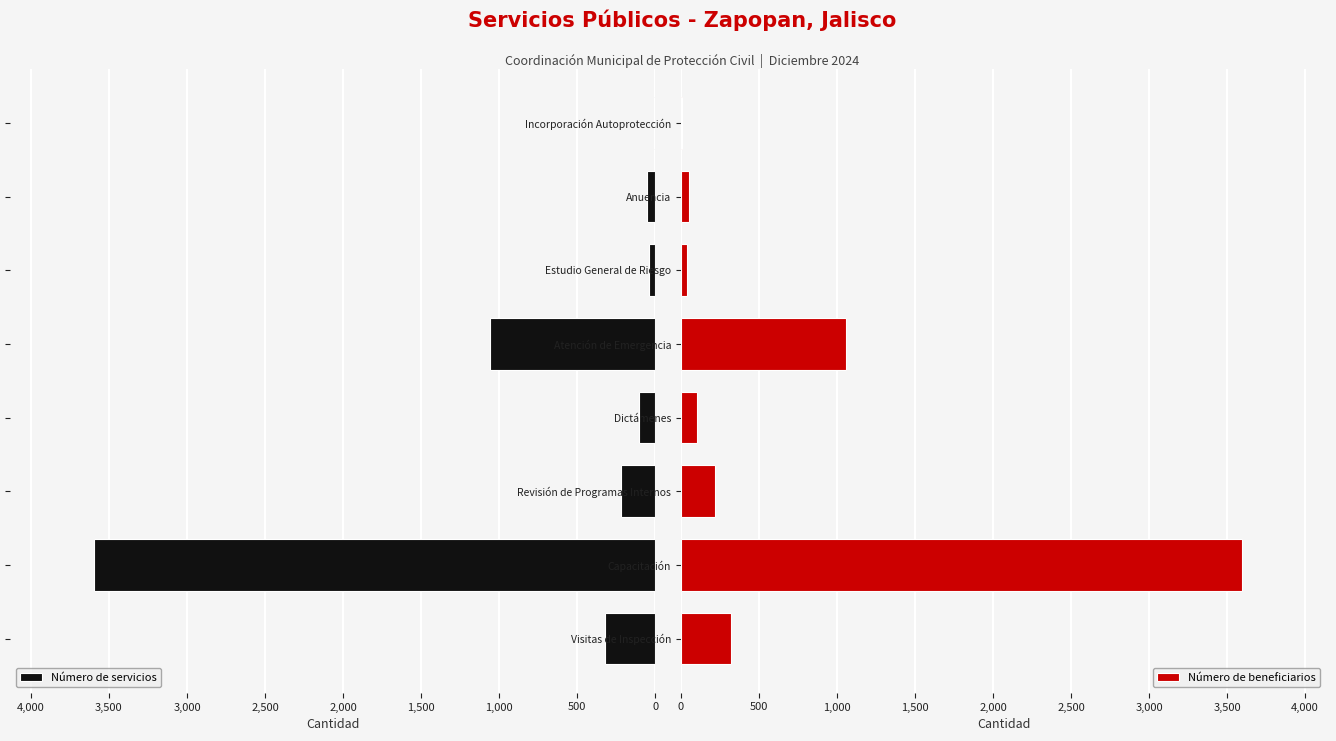

Which series has the largest range (max minus min)?

Número de servicios